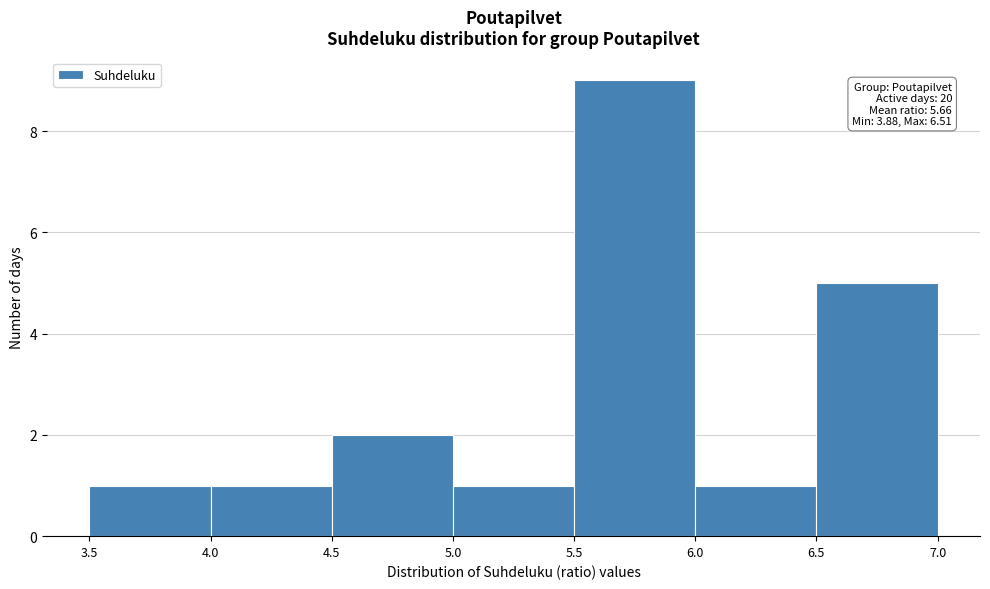

Over which range of the x-axis is the bar tallest?

5.5 to 6.0